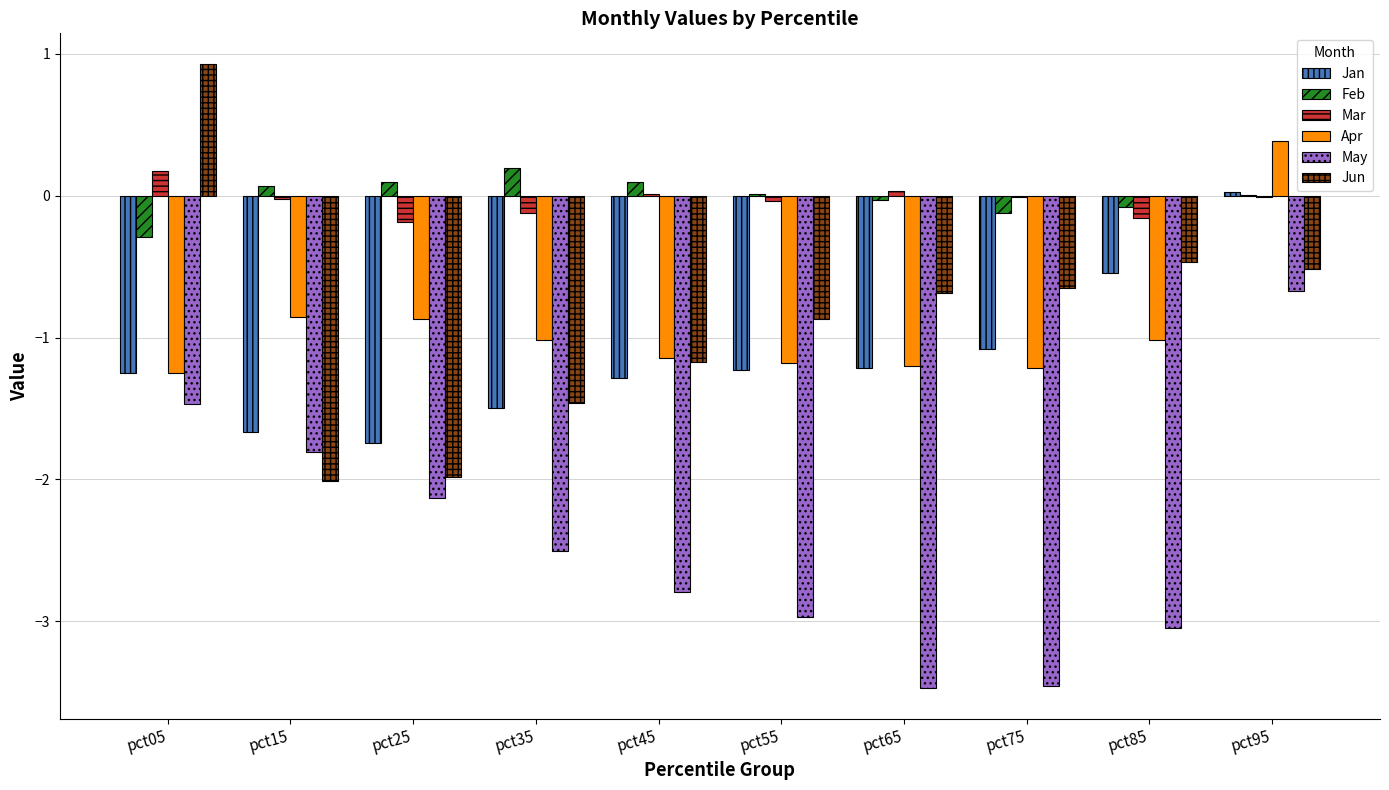

What is the sum of the Jan values at pct05 and pct25?

-3.0